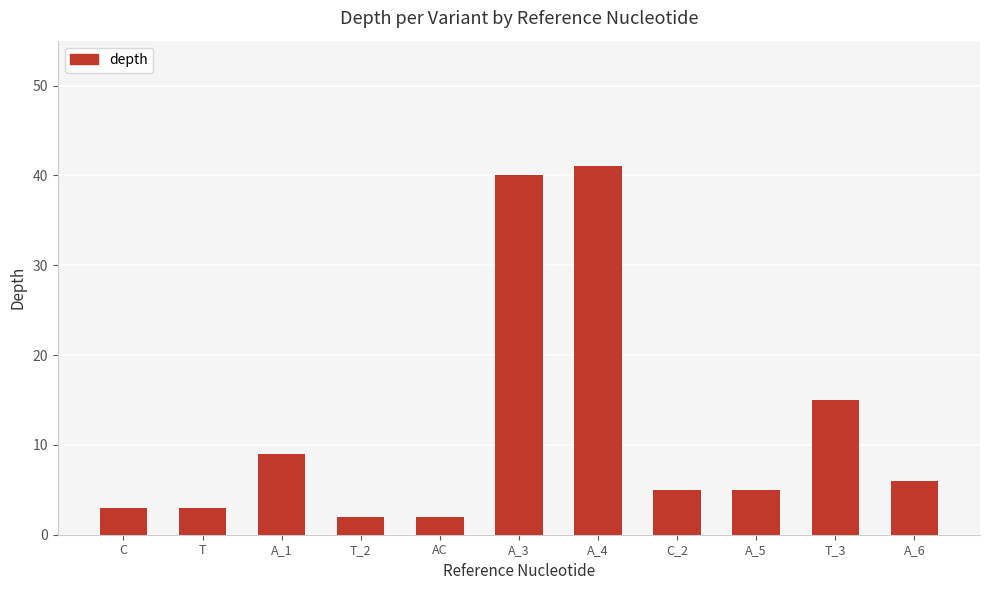

What is the difference between the values at C_2 and AC?

3